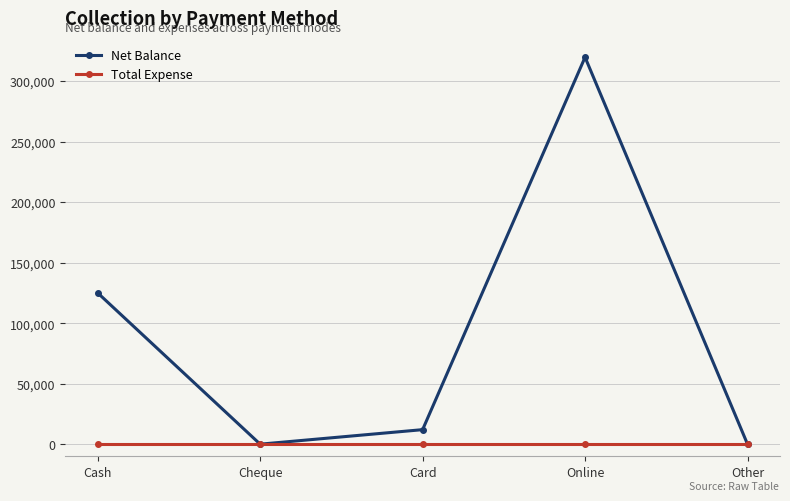

What is the label of the 5th point from the right?

Cash